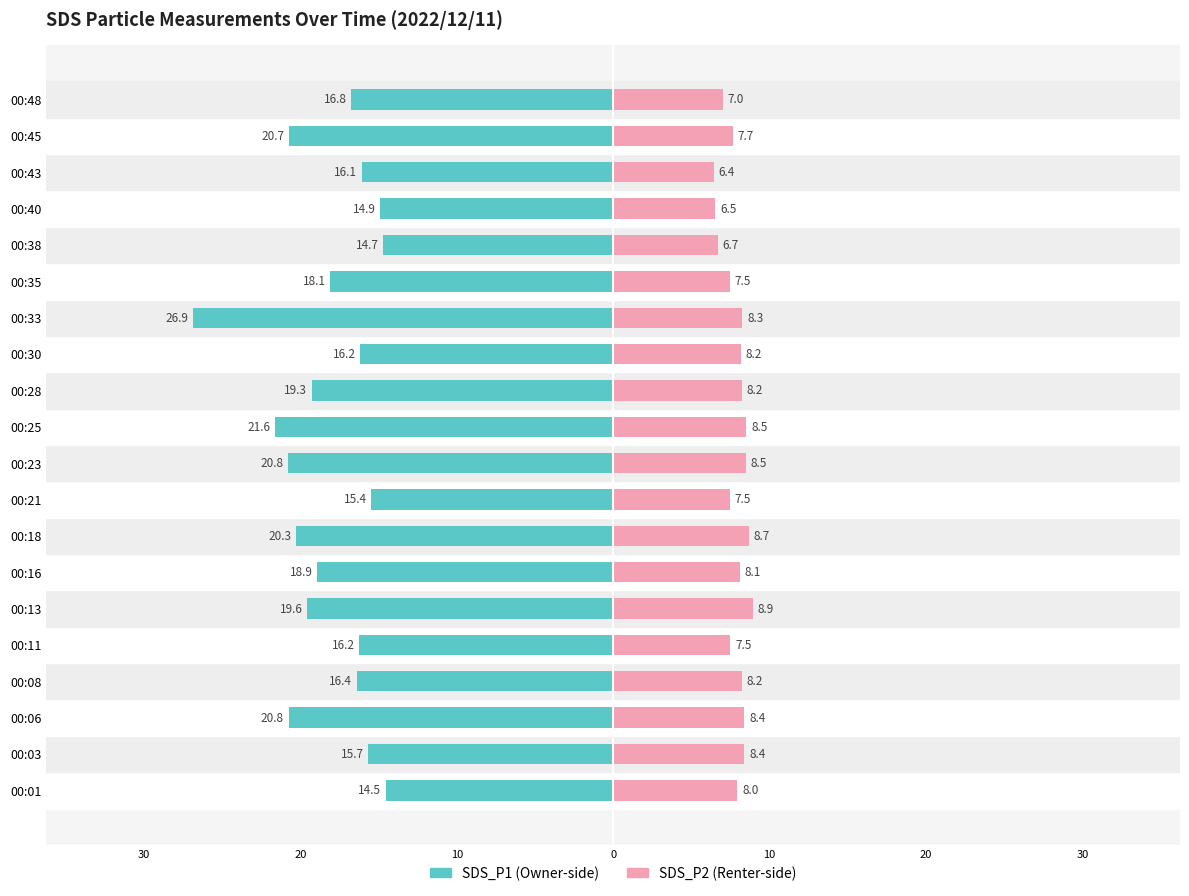

Does the chart contain stacked bars?

No